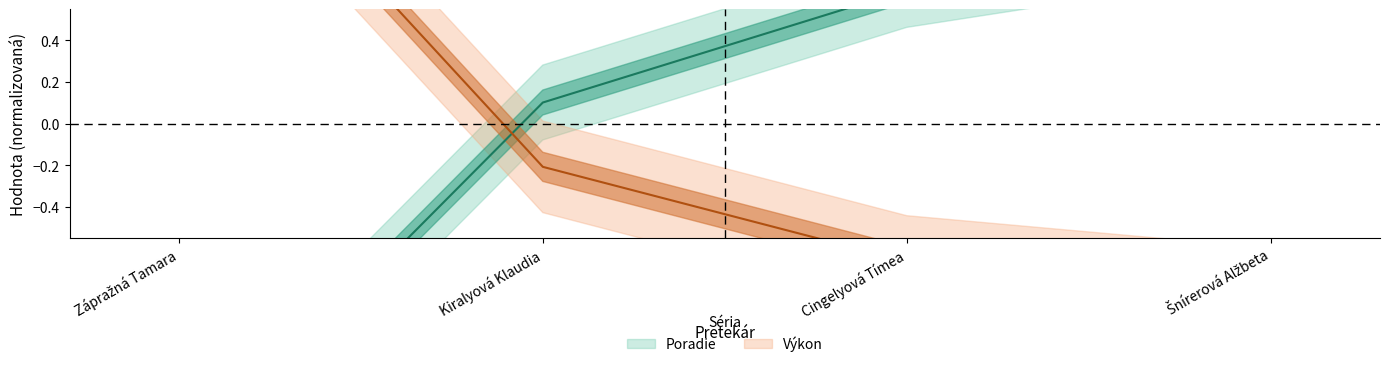

True or false: Poradie and Výkon cross at least once.

True